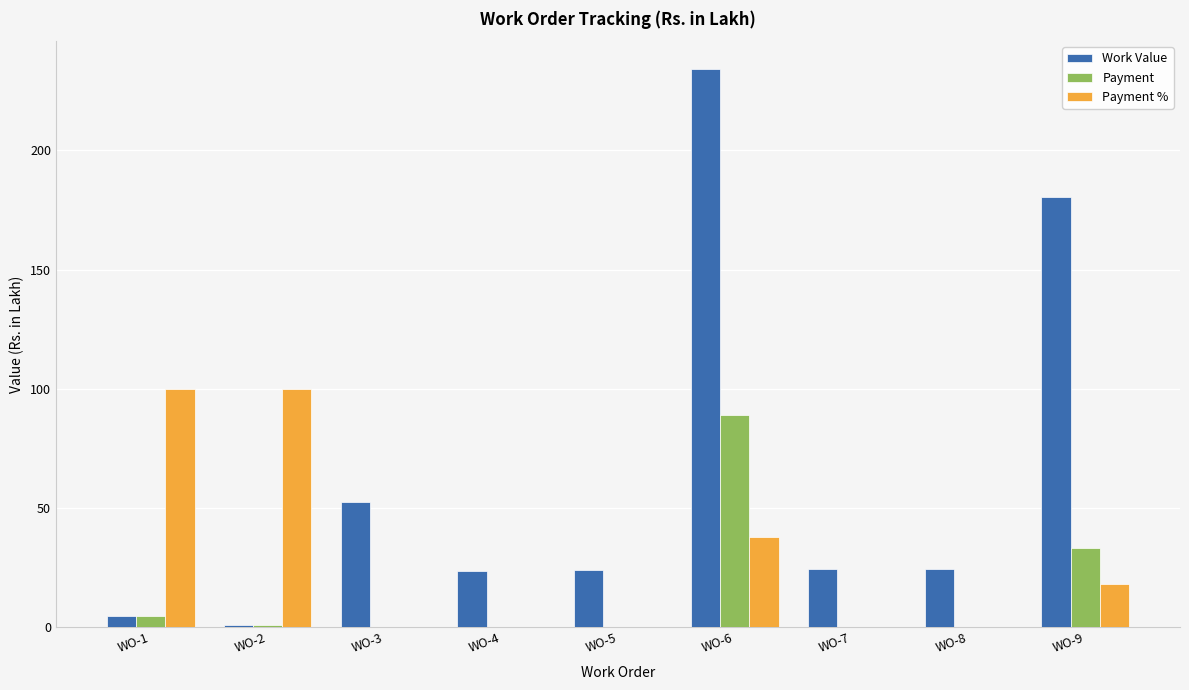

What is the sum of all Work Value values?

568.5